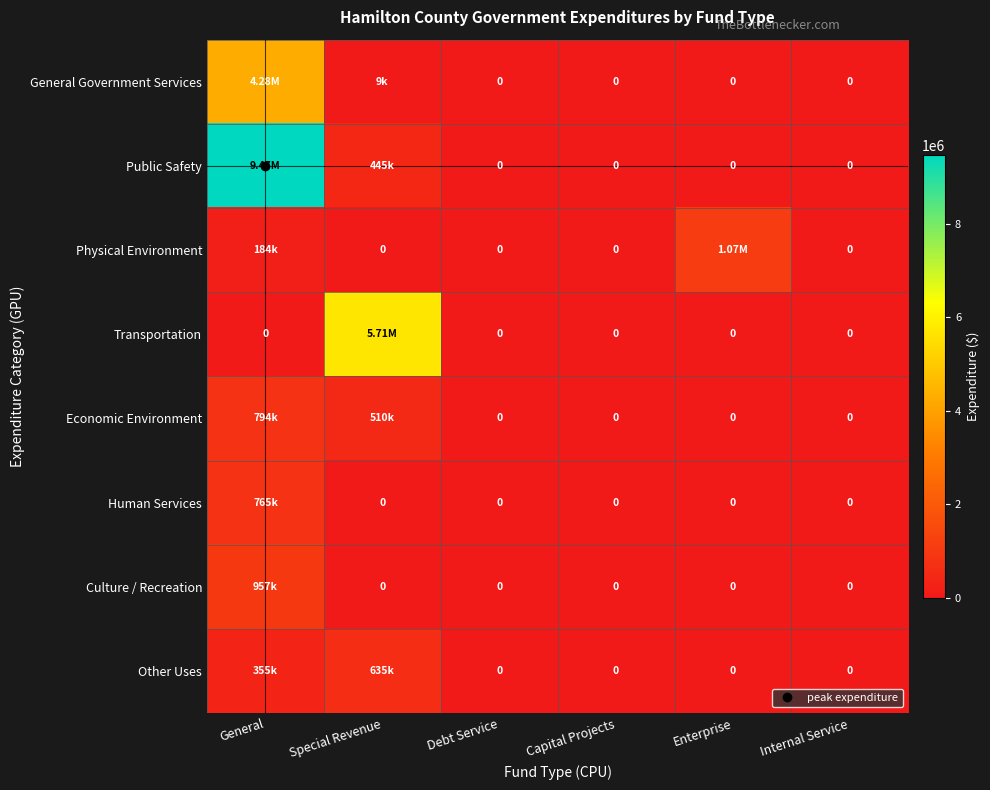

The value of Human Services at Debt Service is -472412. True or false?

False